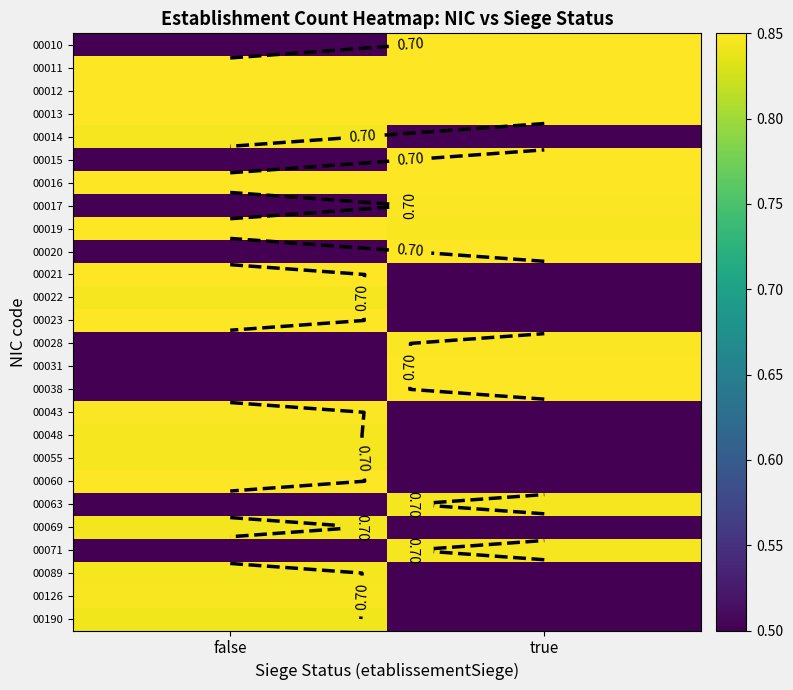

Between false and true, which is larger?

true